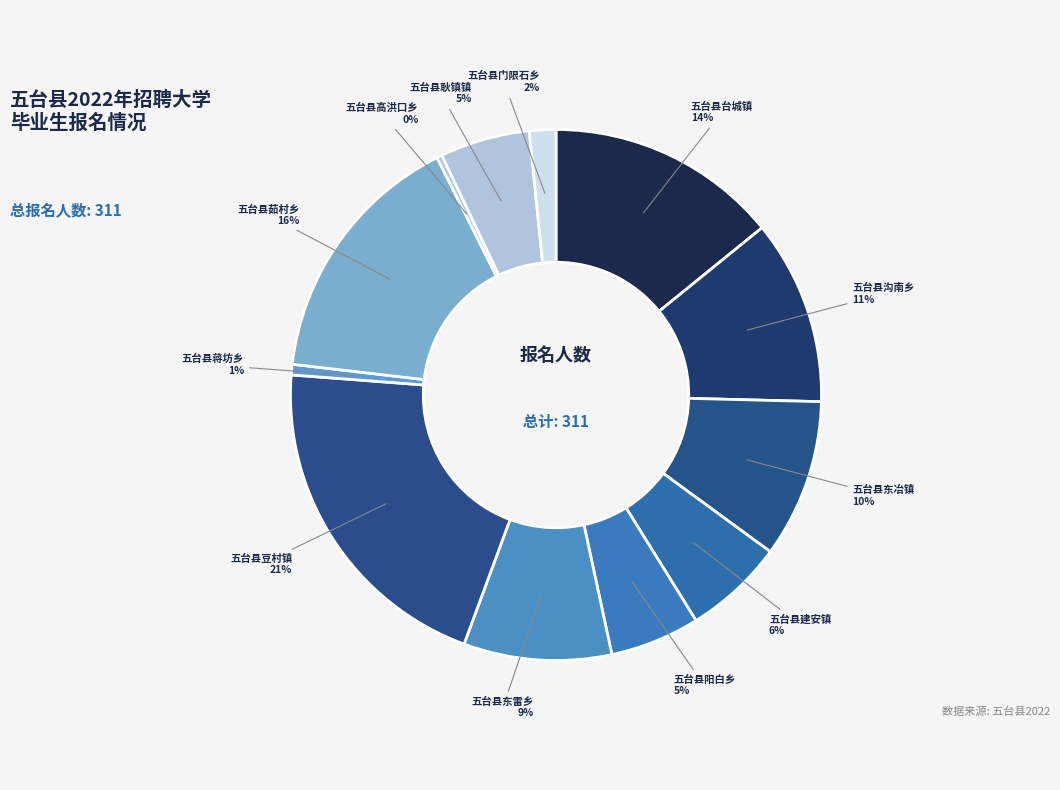

What is the smallest slice in the pie chart?

五台县高洪口乡